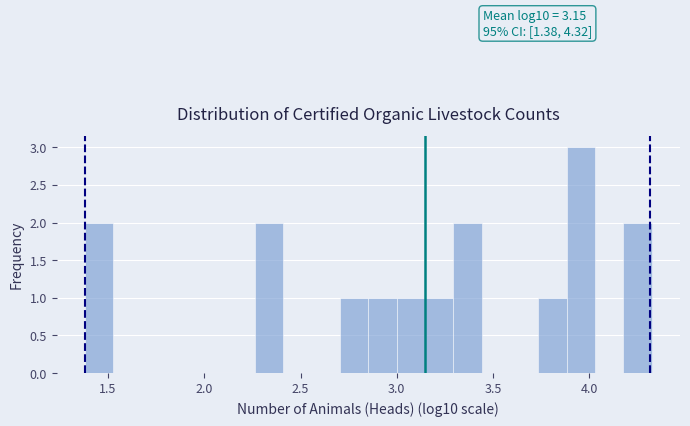

Read against the x-axis, roughly where is the centre of the tallest bar?

3.95